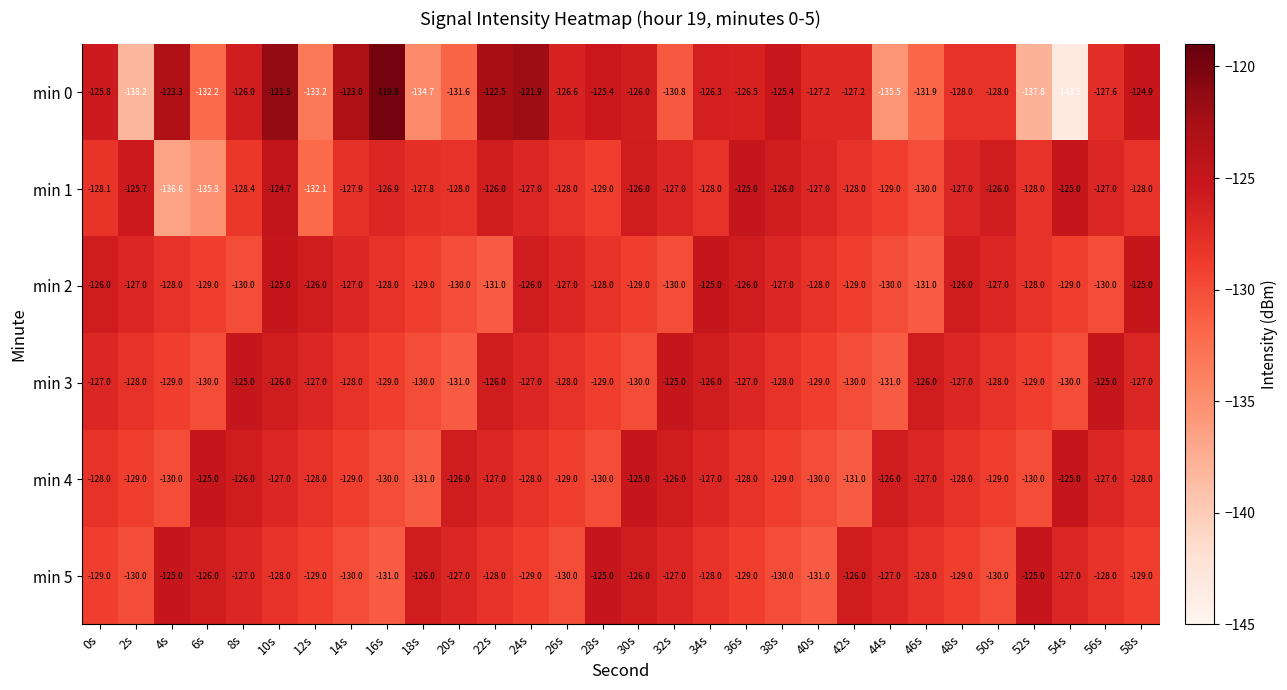

Read the min 4 value at 30s.

-125.0